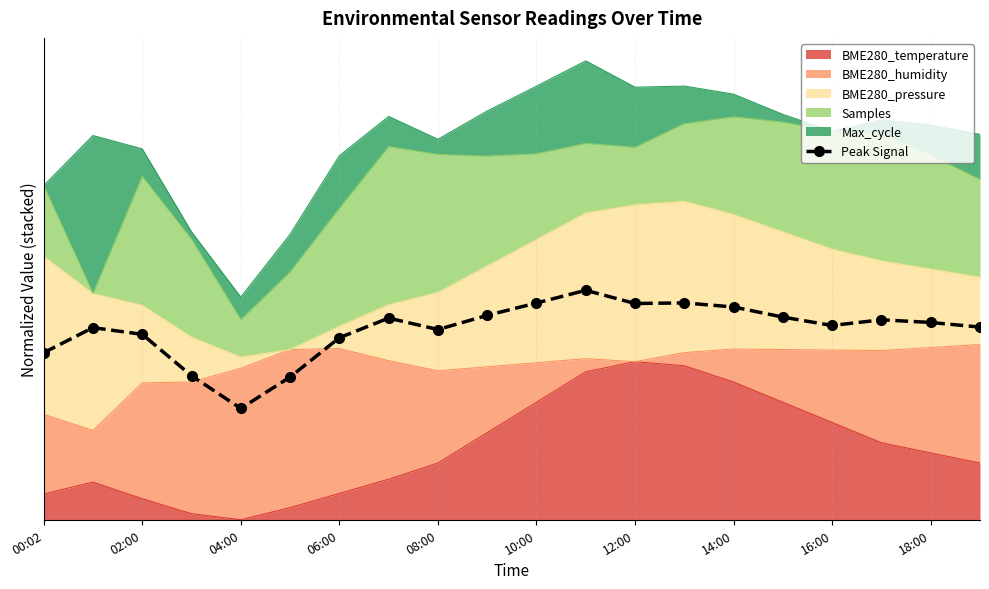

The value at 14:00 is 1.3. True or false?

True